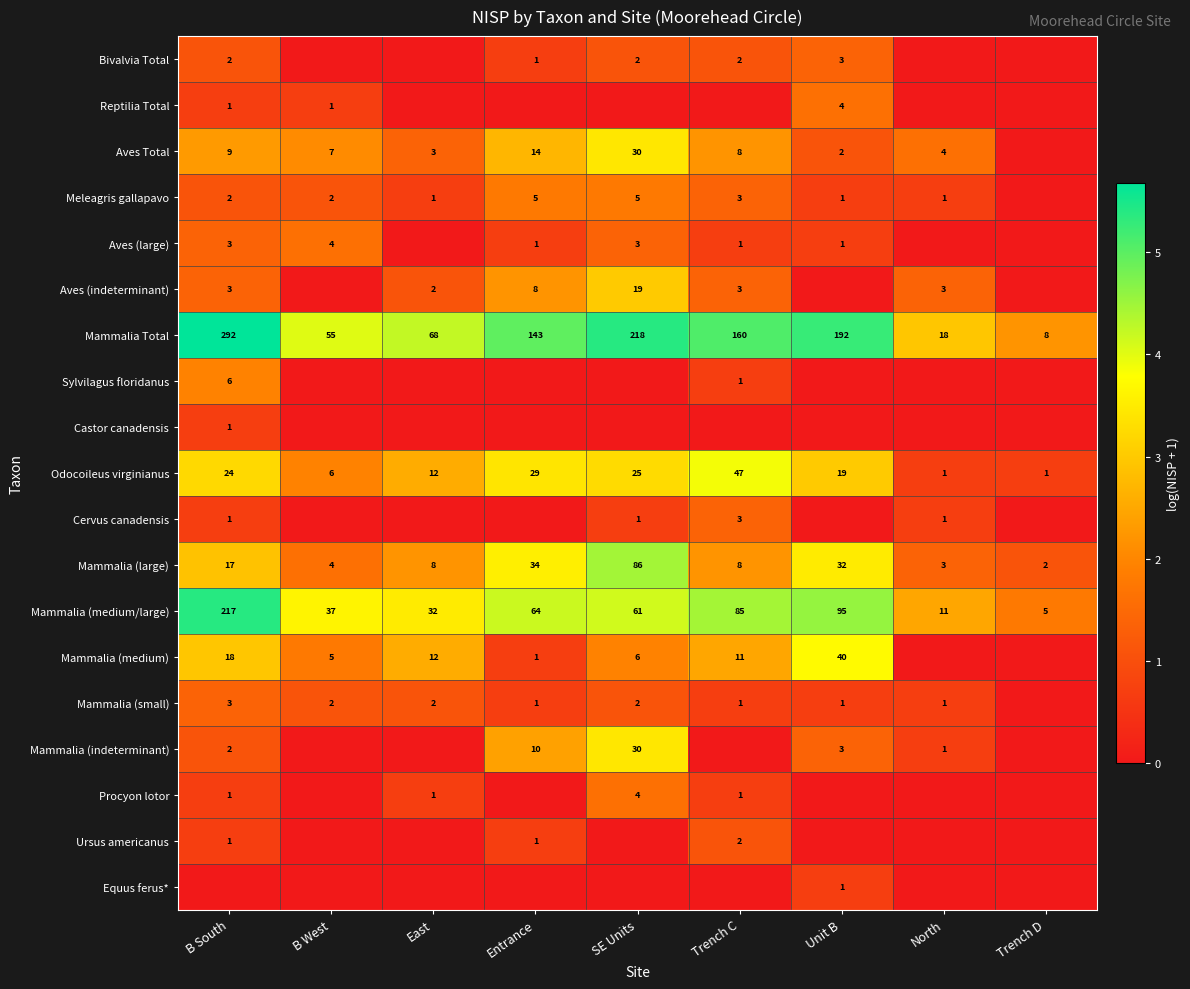

True or false: Meleagris gallapavo has a value of 5 at Entrance.

True